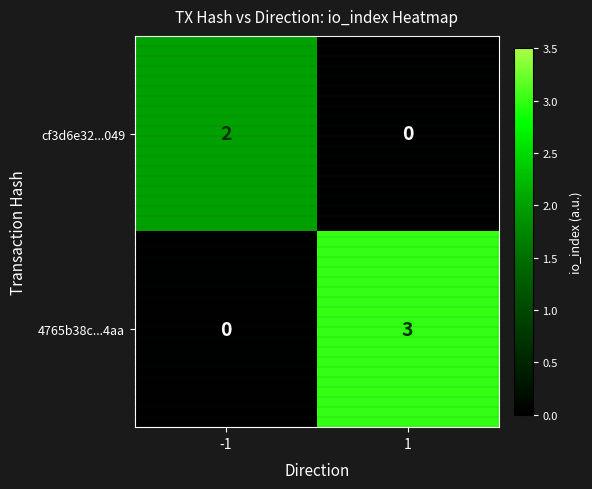

Count the number of categories in the chart.

2